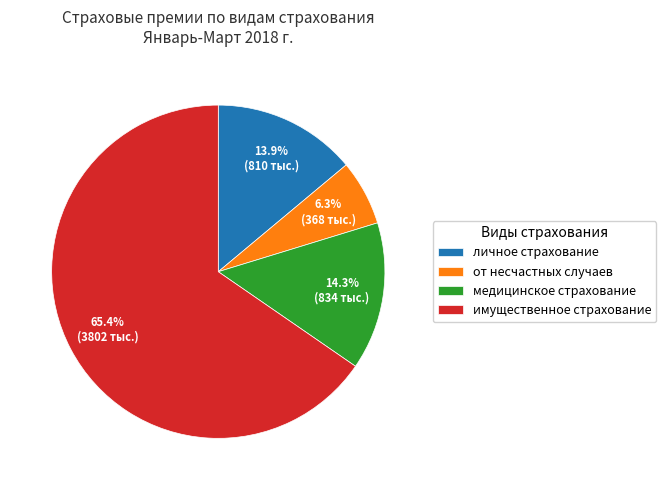

Which category has the biggest portion of the pie?

имущественное страхование